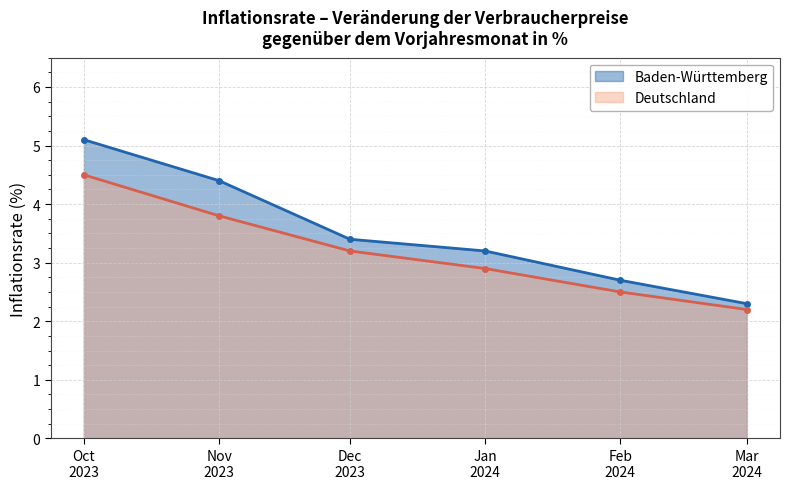

How many lines are shown in the chart?

2